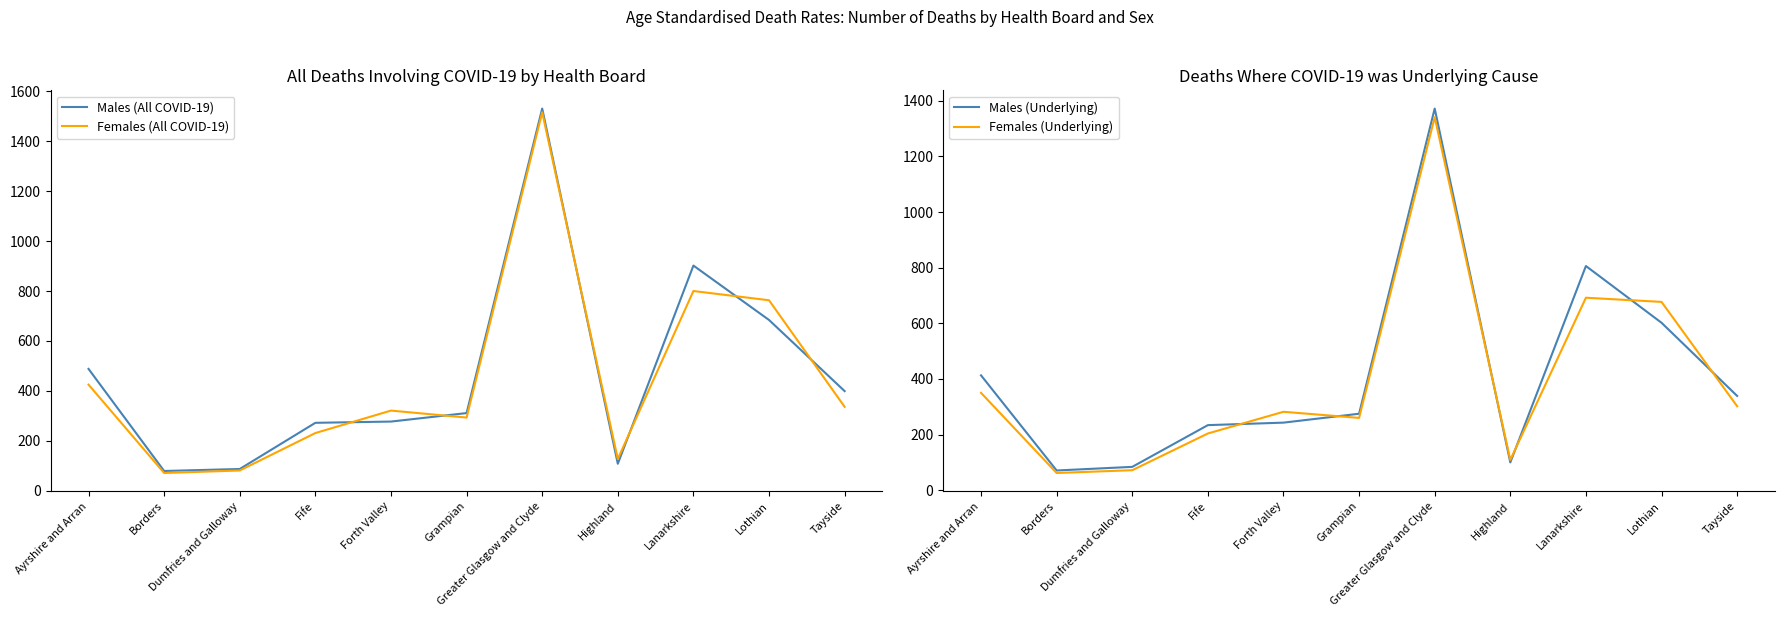

Reading left to right, what are all the values shown in this chart?

Males (All COVID-19): Ayrshire and Arran=488	Borders=79	Dumfries and Galloway=87	Fife=272	Forth Valley=277	Grampian=311	Greater Glasgow and Clyde=1531	Highland=108	Lanarkshire=902	Lothian=684	Tayside=399
Females (All COVID-19): Ayrshire and Arran=425	Borders=71	Dumfries and Galloway=81	Fife=231	Forth Valley=321	Grampian=293	Greater Glasgow and Clyde=1516	Highland=127	Lanarkshire=800	Lothian=763	Tayside=336
Males (Underlying): Ayrshire and Arran=413	Borders=71	Dumfries and Galloway=84	Fife=234	Forth Valley=243	Grampian=275	Greater Glasgow and Clyde=1372	Highland=100	Lanarkshire=806	Lothian=602	Tayside=339
Females (Underlying): Ayrshire and Arran=350	Borders=62	Dumfries and Galloway=72	Fife=204	Forth Valley=282	Grampian=260	Greater Glasgow and Clyde=1341	Highland=109	Lanarkshire=692	Lothian=677	Tayside=302